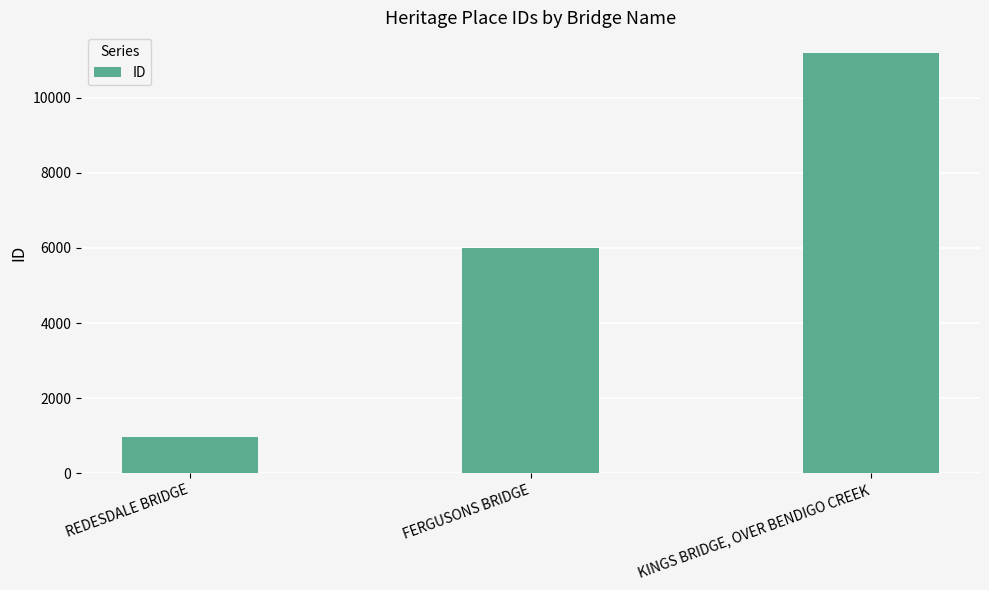

What value does the data have at FERGUSONS BRIDGE?

5997